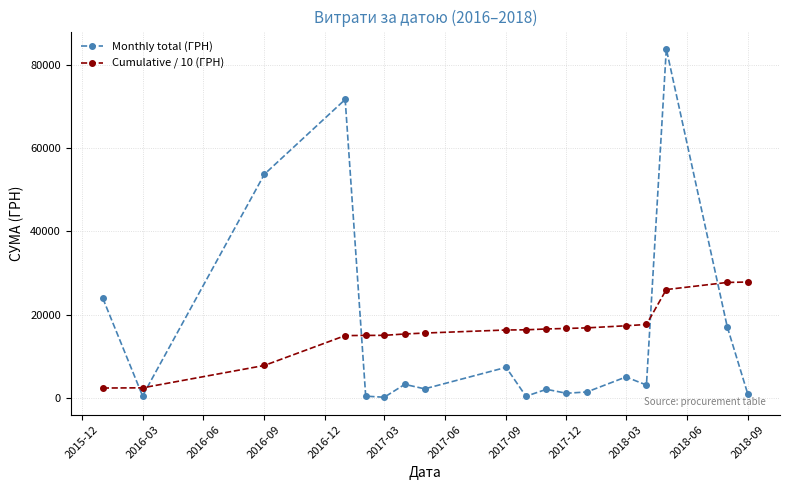

True or false: Monthly total (ГРН) and Cumulative / 10 (ГРН) intersect in this chart.

True